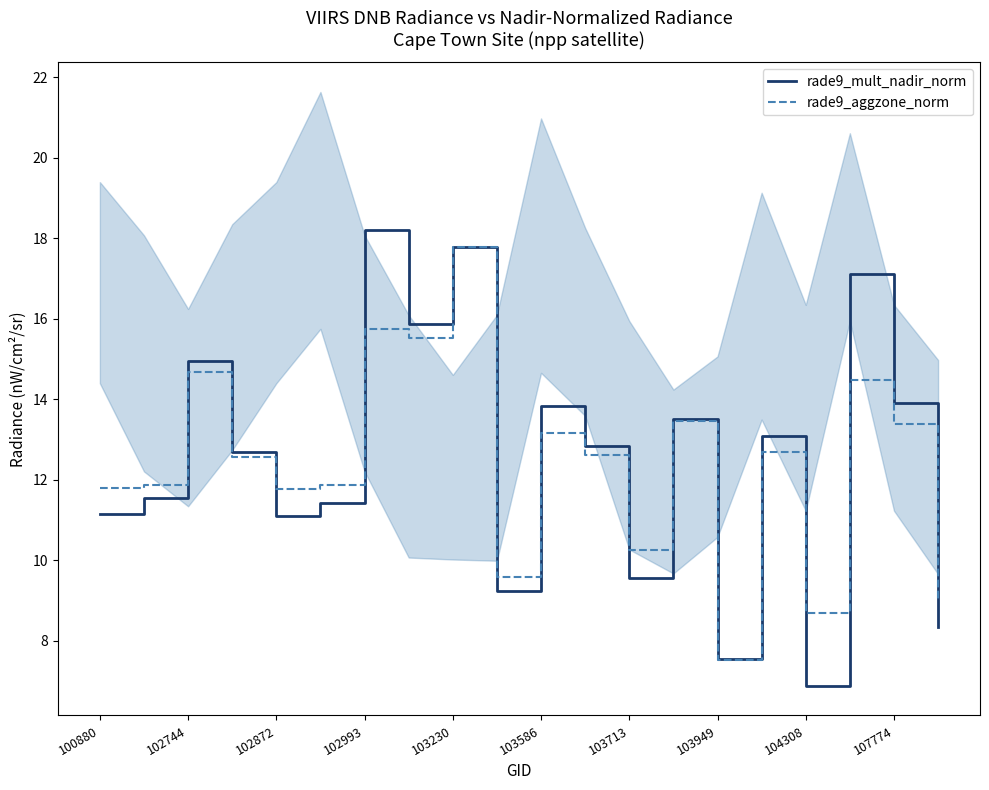

In rade9_aggzone_norm, how many points are lower than both neighbors (excluding endpoints)?

6